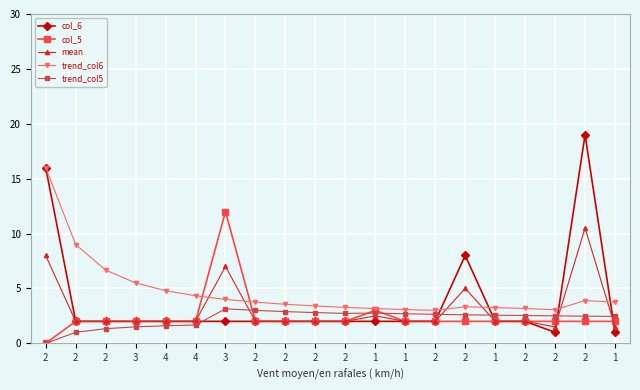

Is this an area chart (filled region under the line)?

No